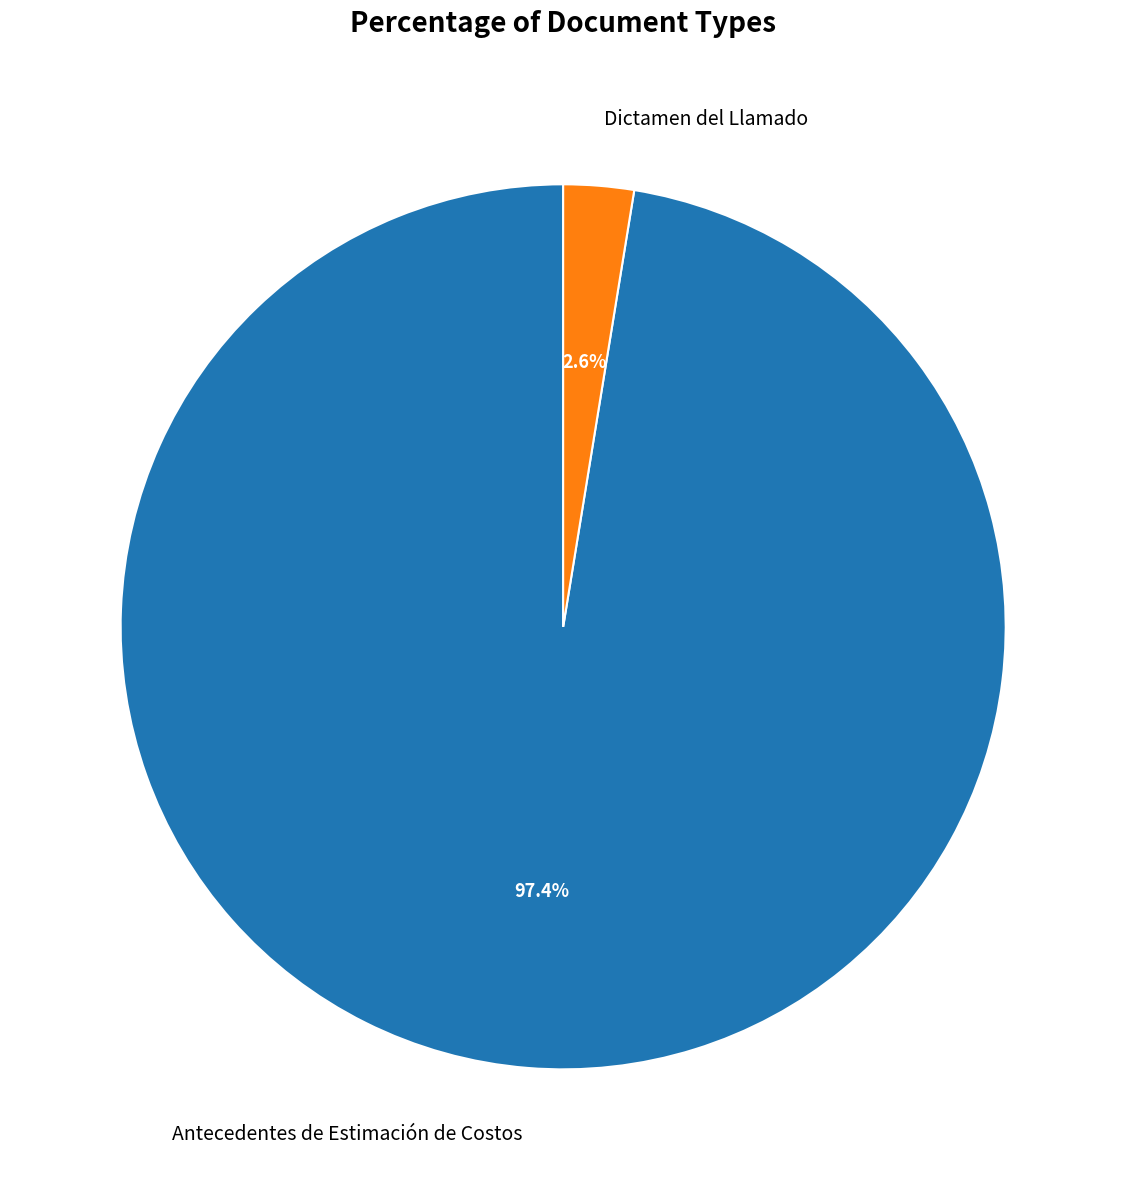

What percentage do Antecedentes de Estimación de Costos and Dictamen del Llamado together represent?

100.0%